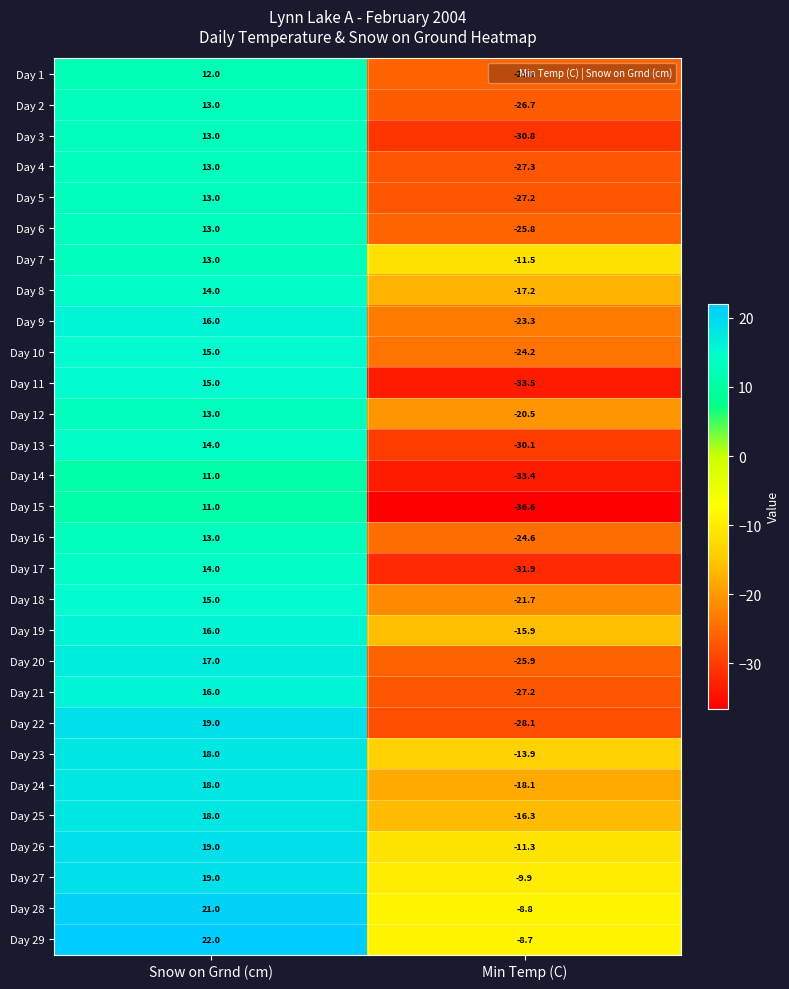

What is the average value of the Day 17 series?

-8.9